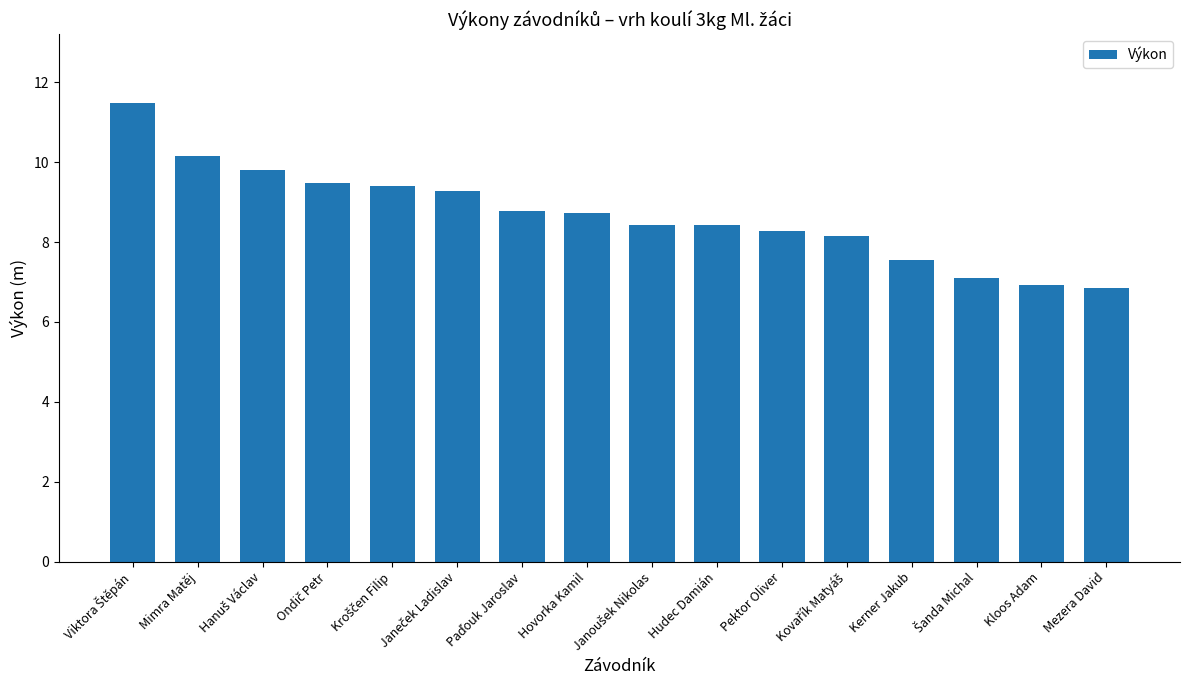

Are the bars horizontal?

No